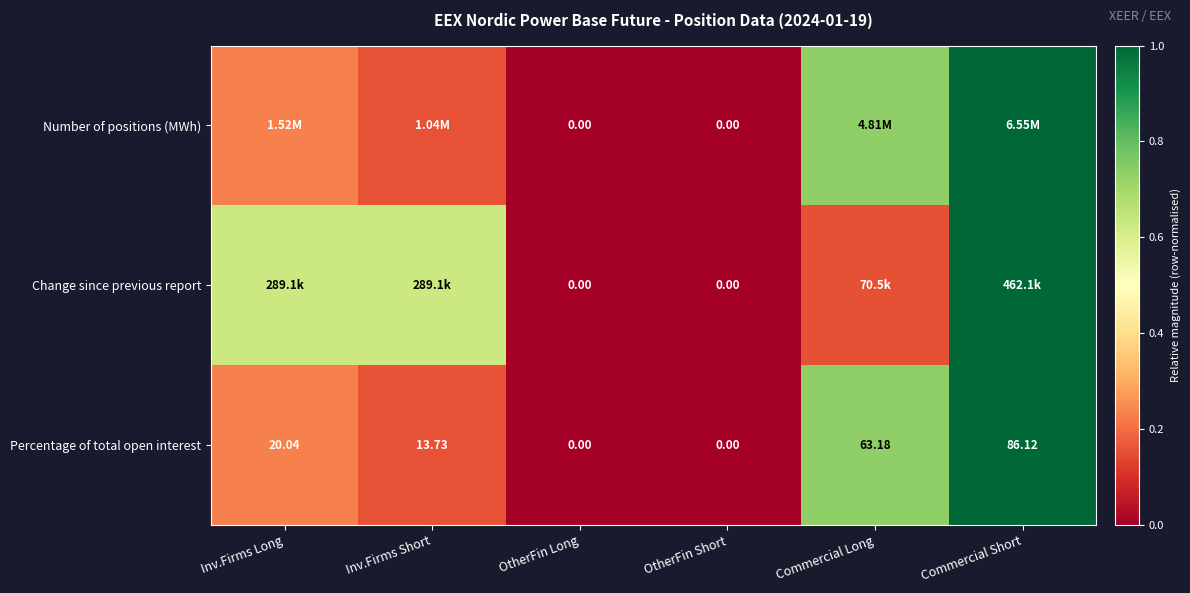

At which category is the sum across all series the highest?

Commercial Short